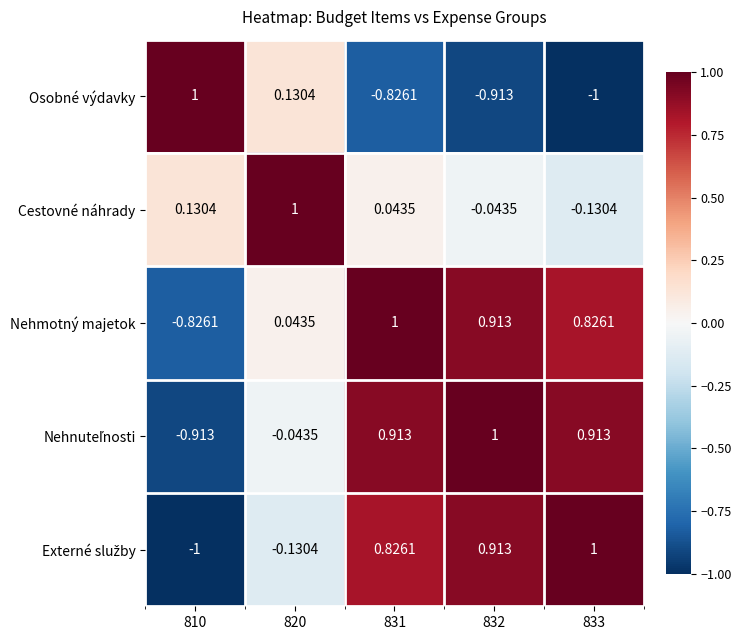

How many values in Nehmotný majetok are below zero?

1